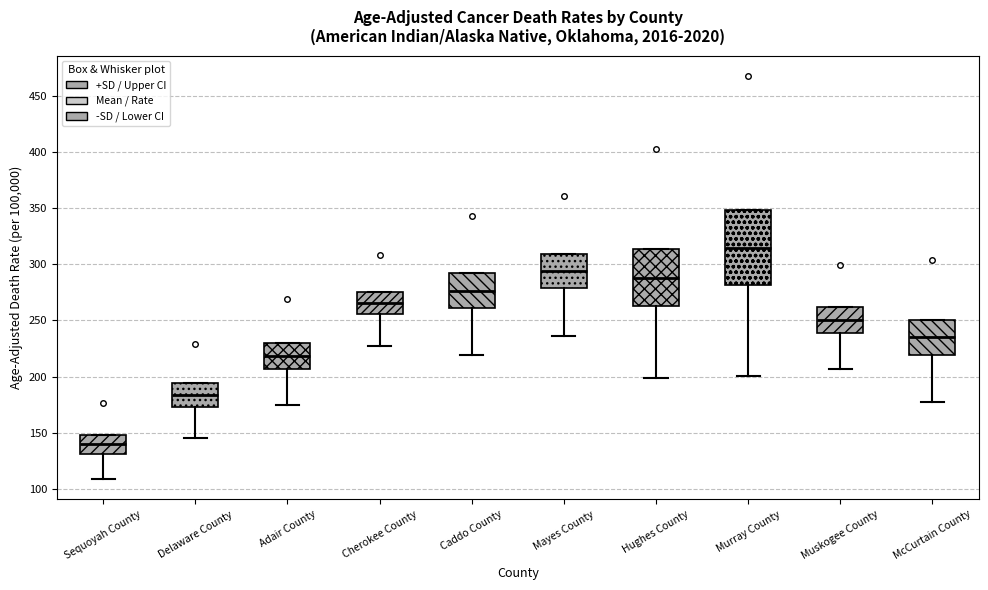

Reading left to right, read every box against the y-axis: the position of its median line, the range the box covers, and the ends of its whiskers. The values are not printed on the chart, so give them approximately, as read against the axis.

Sequoyah County: median 140, box 130 to 150, whiskers 110 to 150
Delaware County: median 185, box 175 to 195, whiskers 145 to 195
Adair County: median 220, box 205 to 230, whiskers 175 to 230
Cherokee County: median 265, box 255 to 275, whiskers 230 to 275
Caddo County: median 275, box 260 to 290, whiskers 220 to 290
Mayes County: median 295, box 280 to 310, whiskers 235 to 310
Hughes County: median 290, box 260 to 315, whiskers 200 to 315
Murray County: median 315, box 280 to 350, whiskers 200 to 350
Muskogee County: median 250, box 240 to 260, whiskers 205 to 260
McCurtain County: median 235, box 220 to 250, whiskers 180 to 250